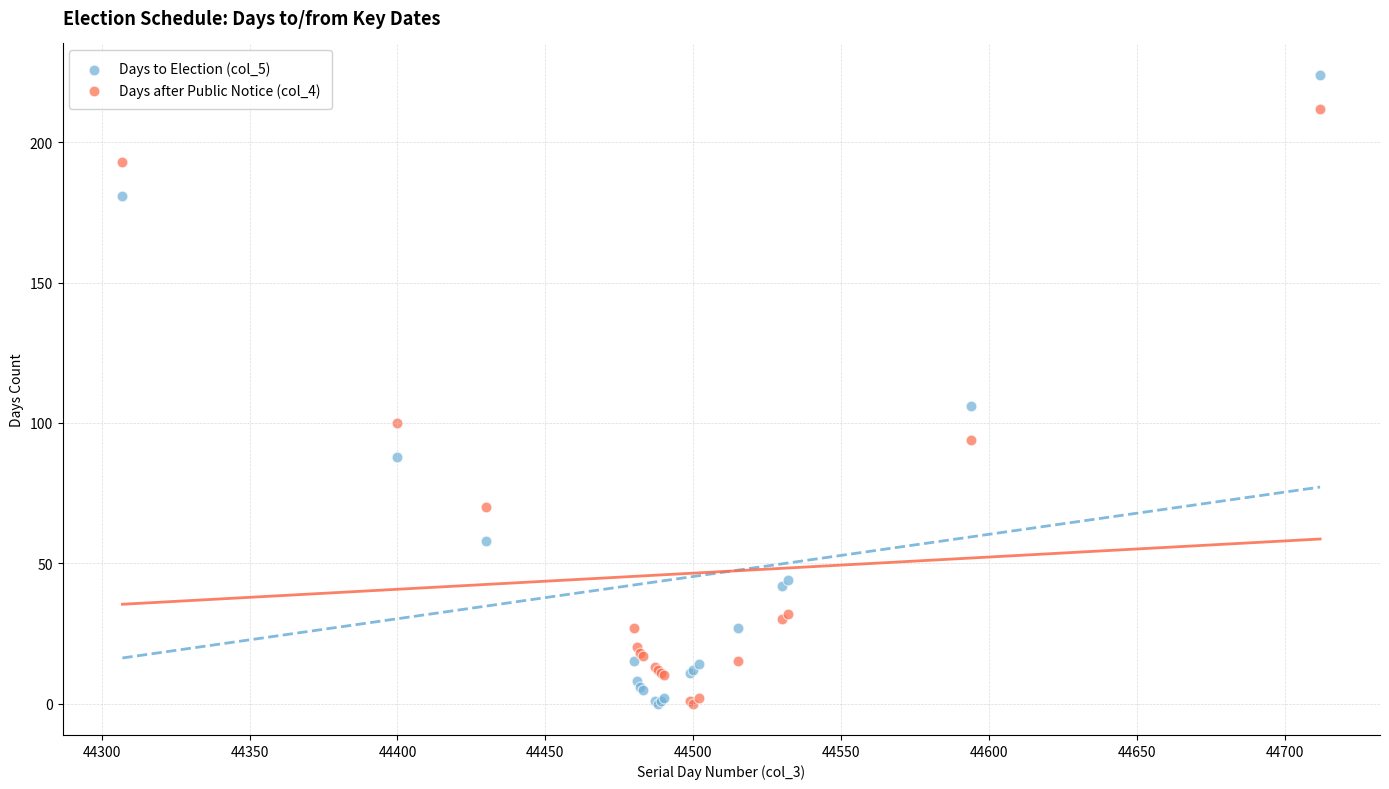

Which series reaches the maximum Y coordinate?

Days to Election (col_5)